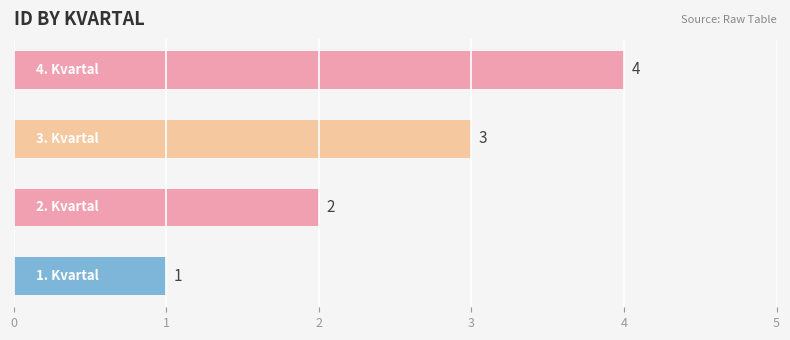

Count the values in the range 2 to 4.

3